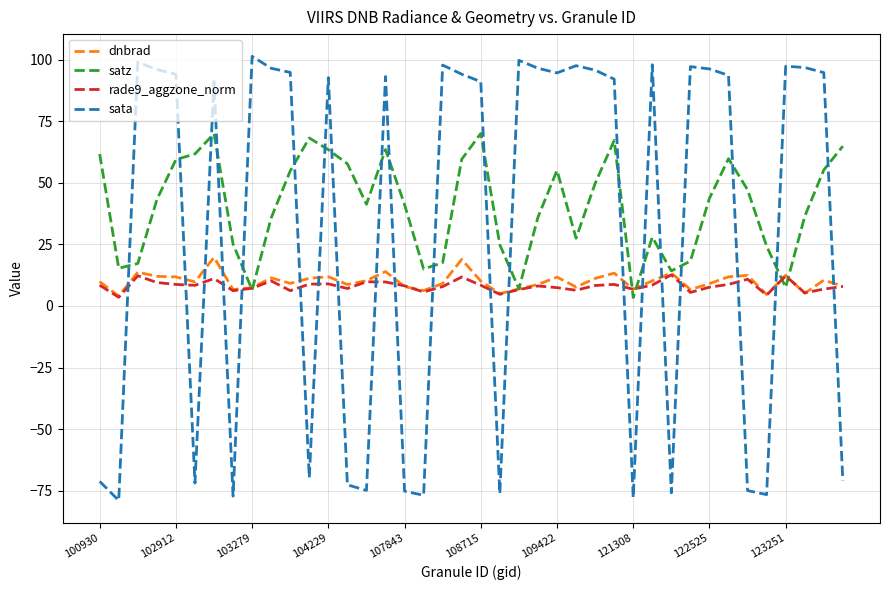

What are all the series names shown in the legend?

dnbrad, satz, rade9_aggzone_norm, sata